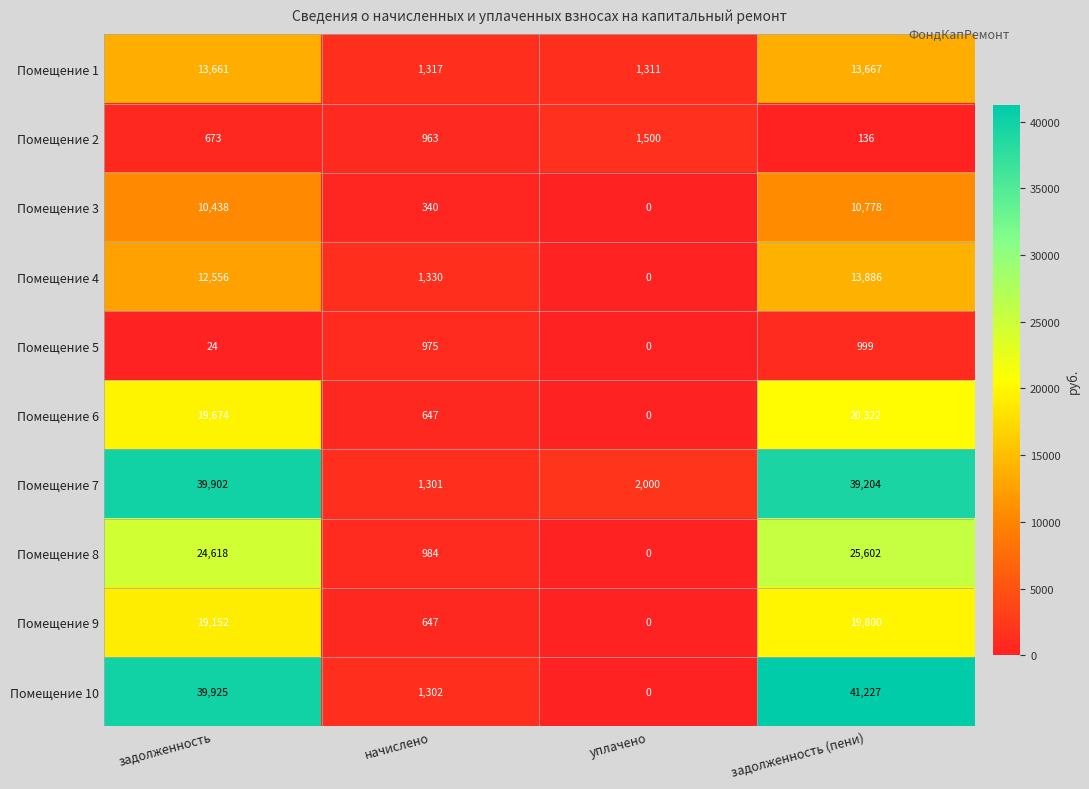

What is the sum of the Помещение 2 values at уплачено and задолженность?

2173